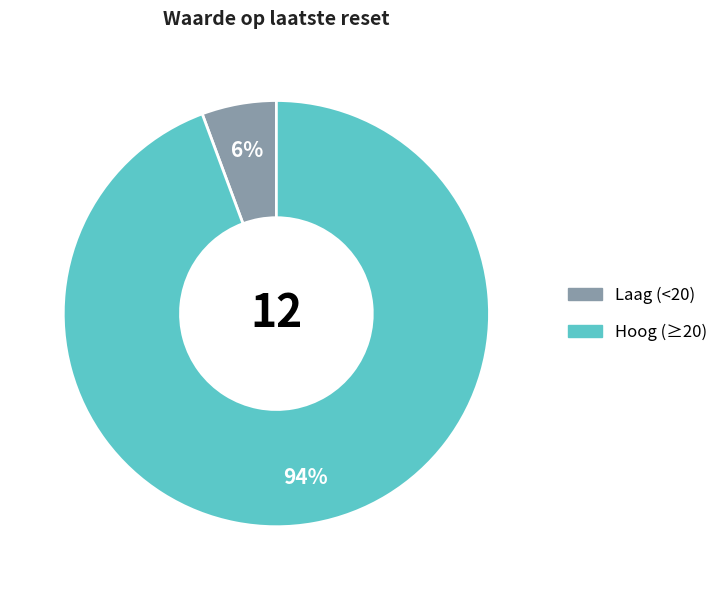

To the nearest percent, what is the average slice percentage?

50%